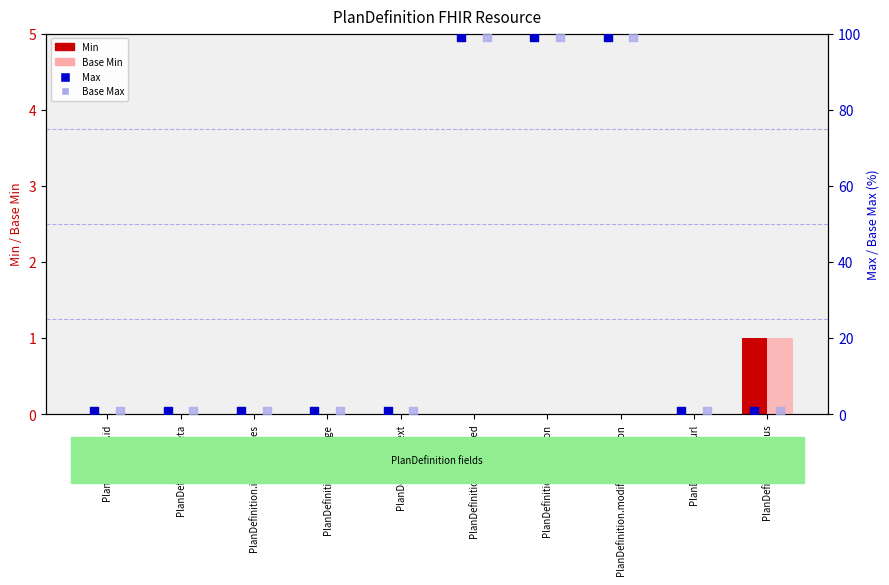

Is the value of Max at PlanDefinition.id greater than the value of Min at PlanDefinition.extension?

Yes